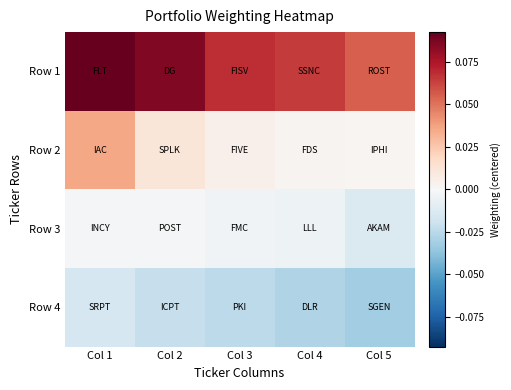

At how many categories does at least one series exceed 0?

5